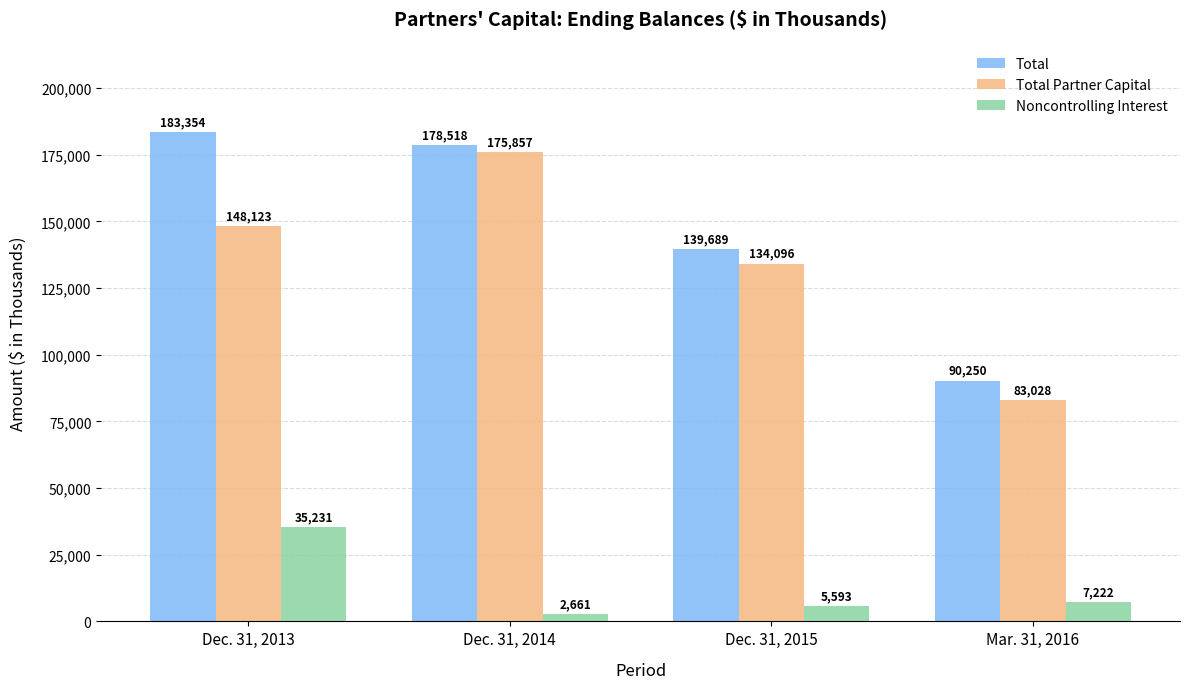

Are the bars grouped side by side (vs. stacked)?

Yes